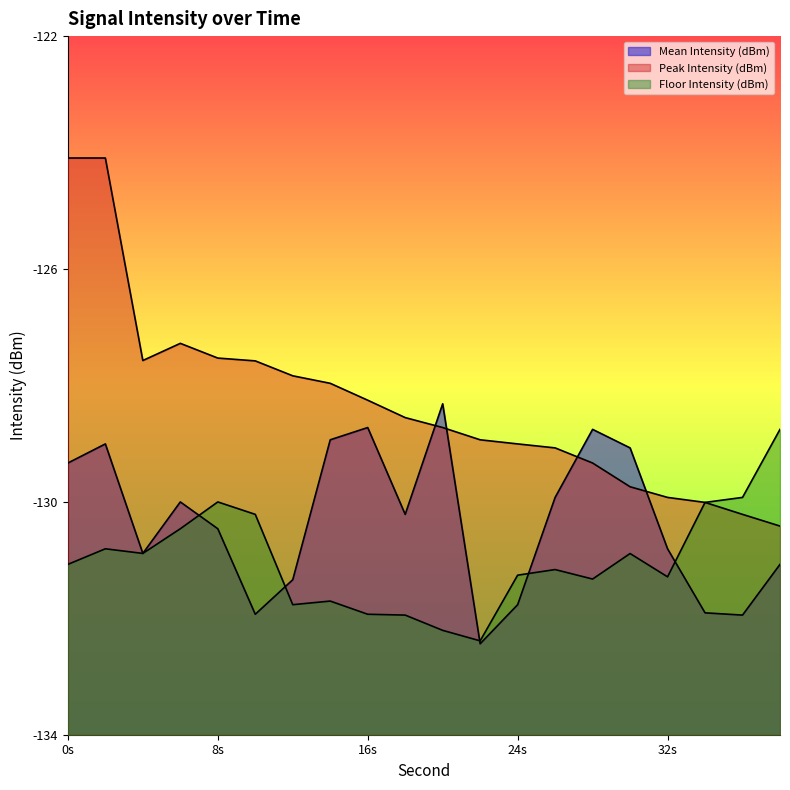

Does the chart have visible grid lines?

No